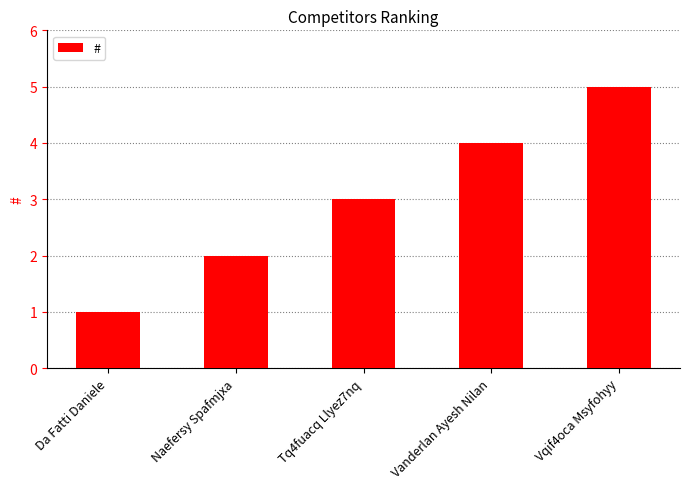

What is the minimum value shown in the chart?

1